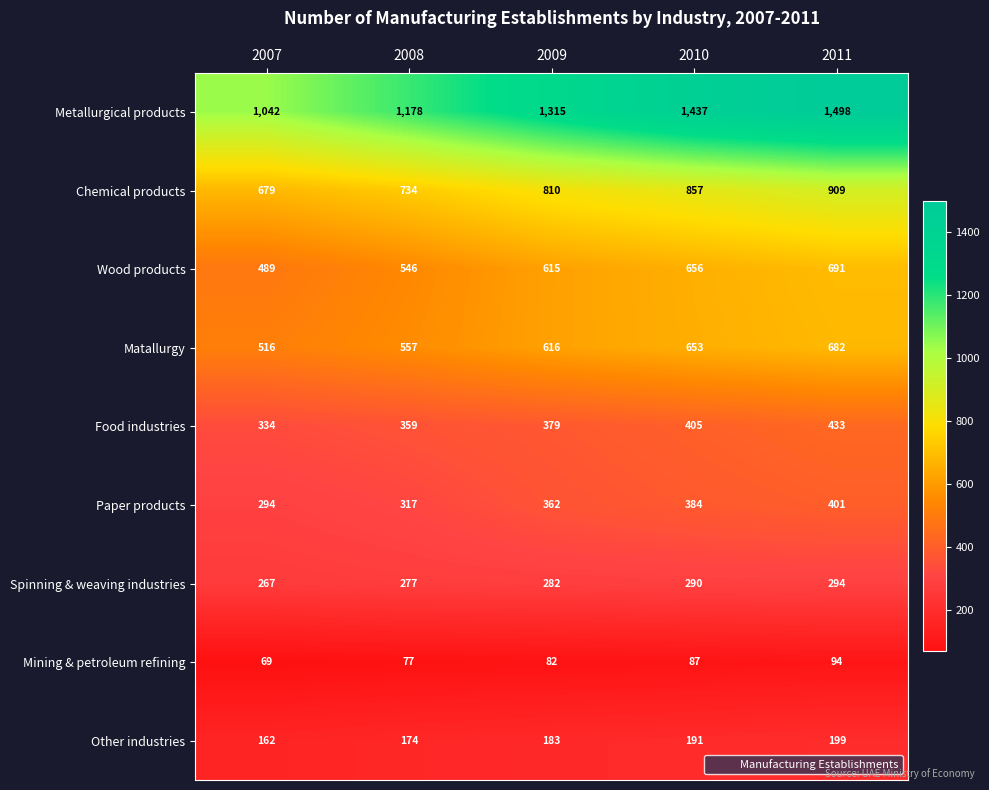

At which label does Other industries reach its minimum?

2007